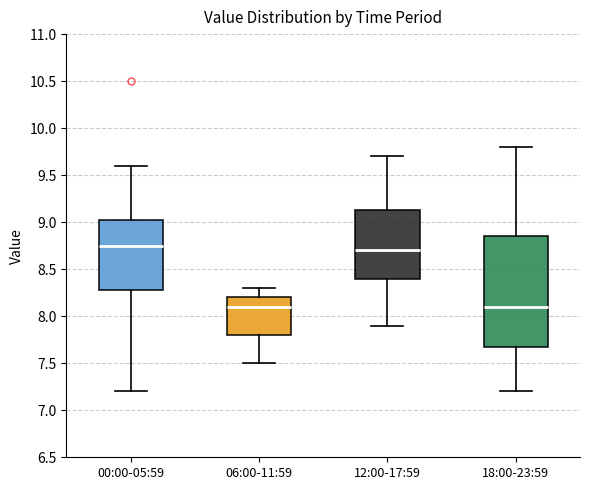

Which box has the highest median line?

00:00-05:59